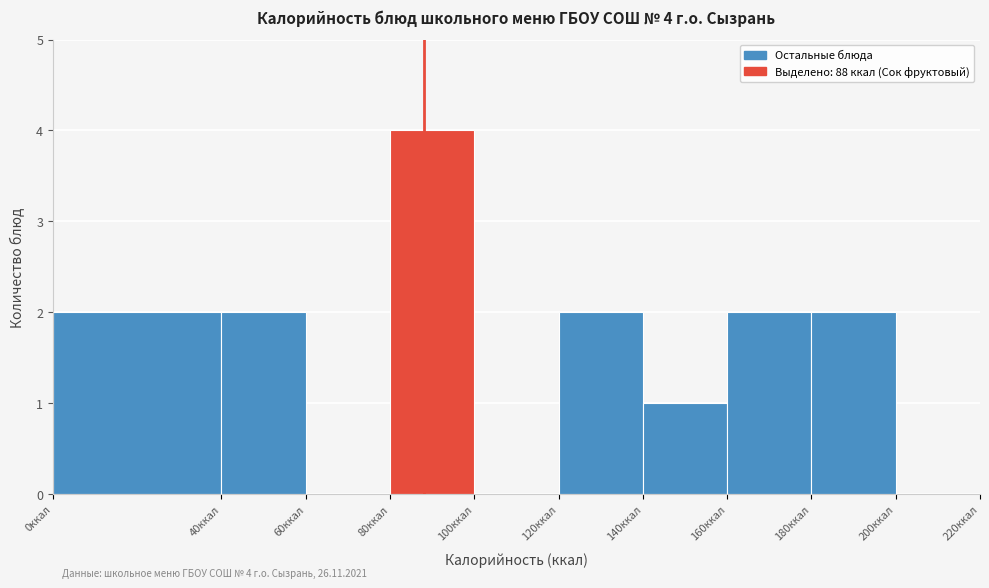

Which range on the x-axis has the tallest bar?

80 to 100